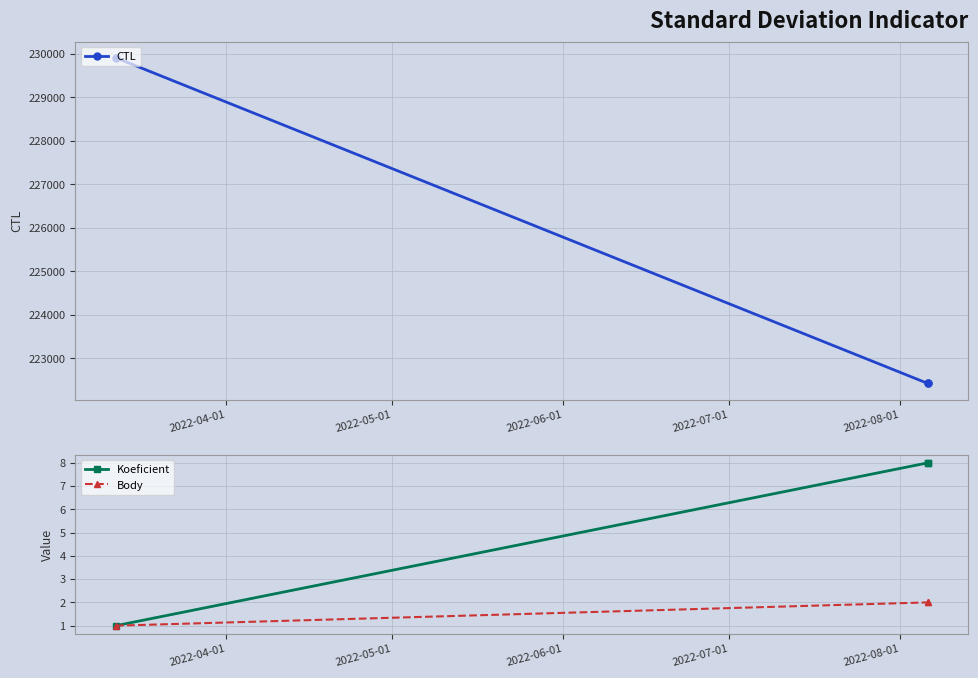

The Body series shows 1 at 2022-04-01. True or false?

True